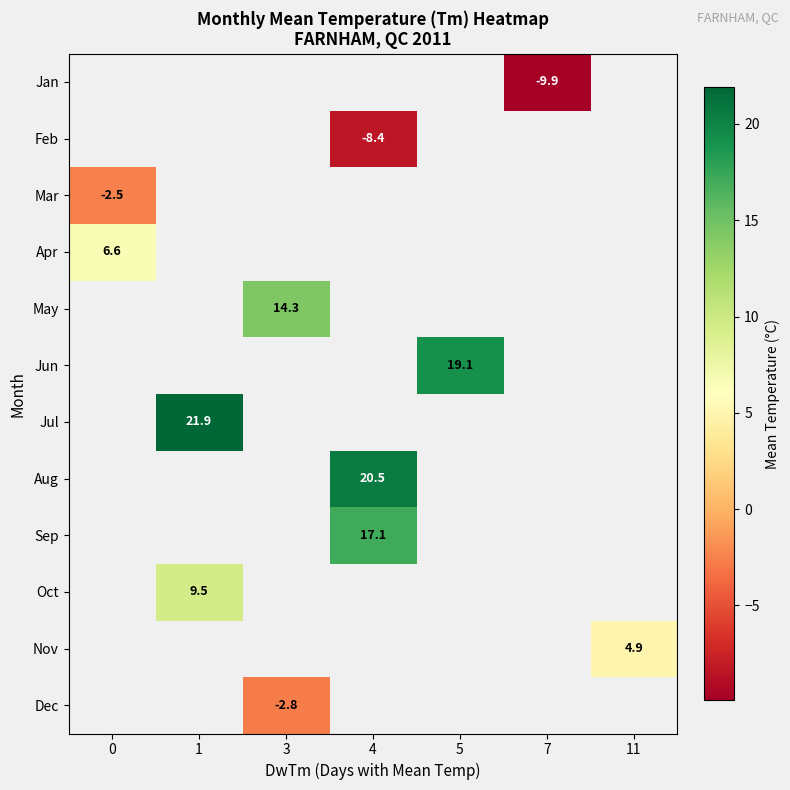

True or false: Nov has a value of 4.9 at 11.

True